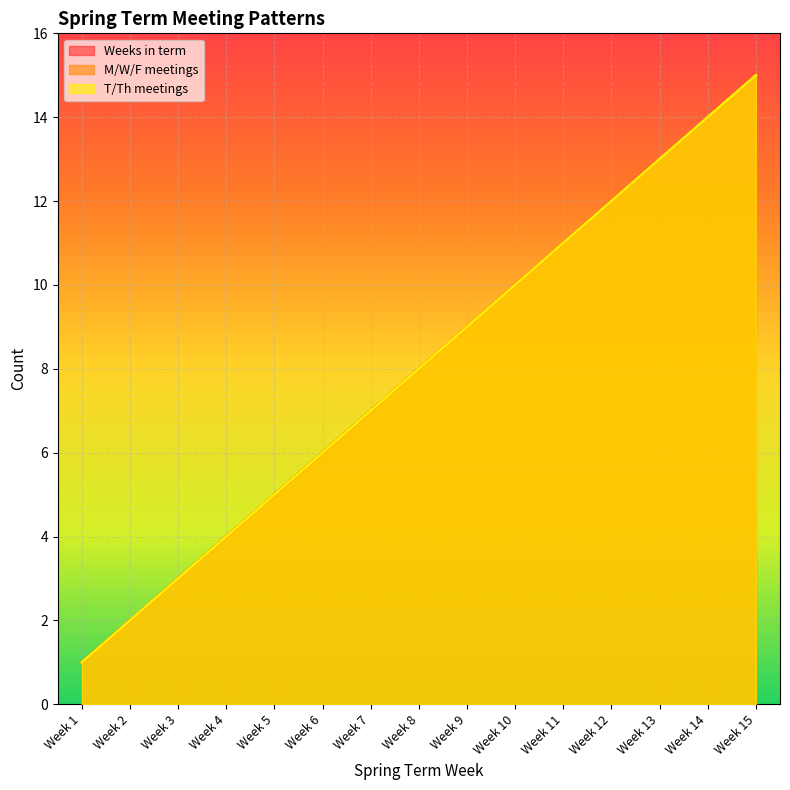

At how many categories does at least one series exceed 13?

2